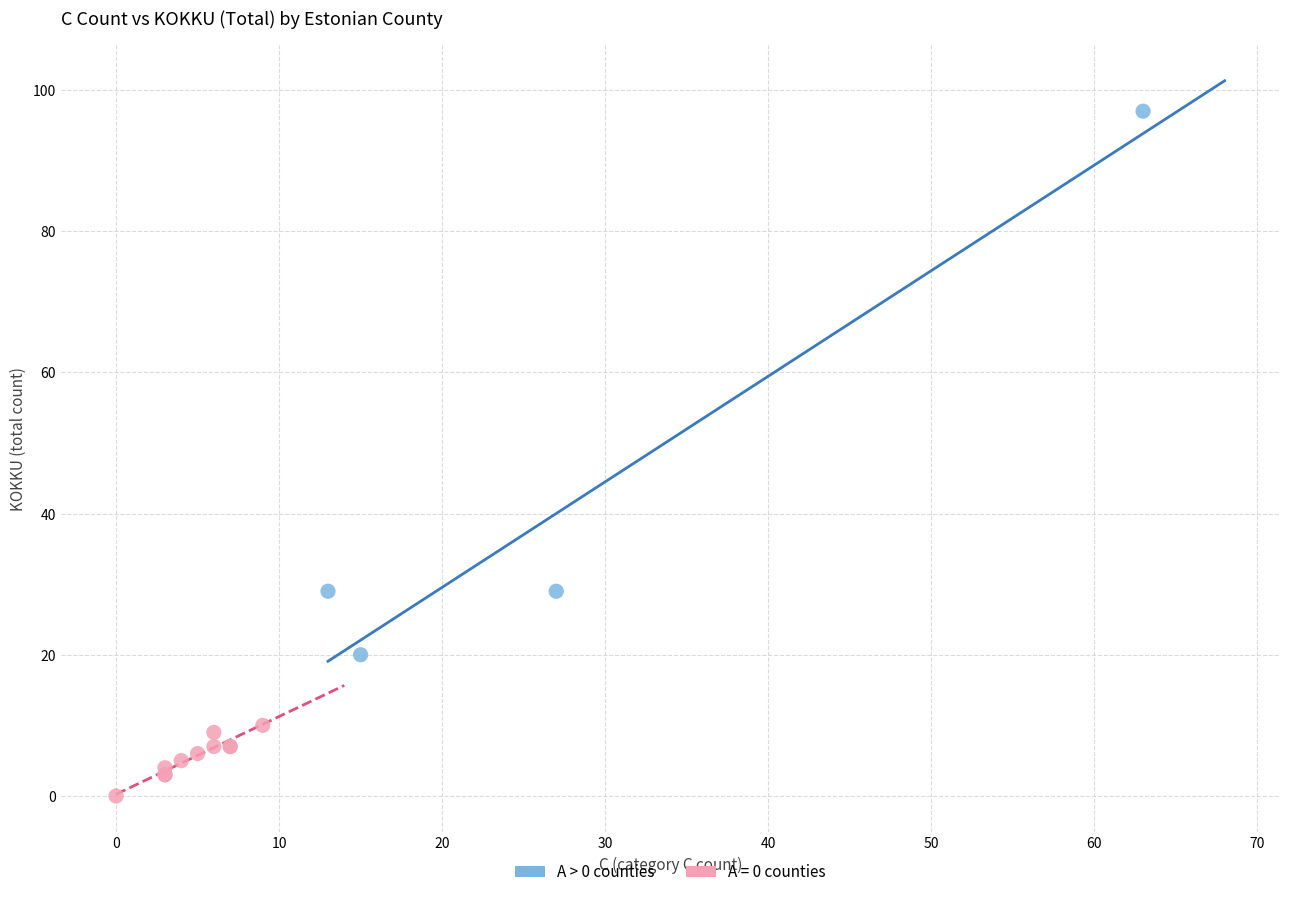

Which series contains the lowest Y value?

A = 0 counties